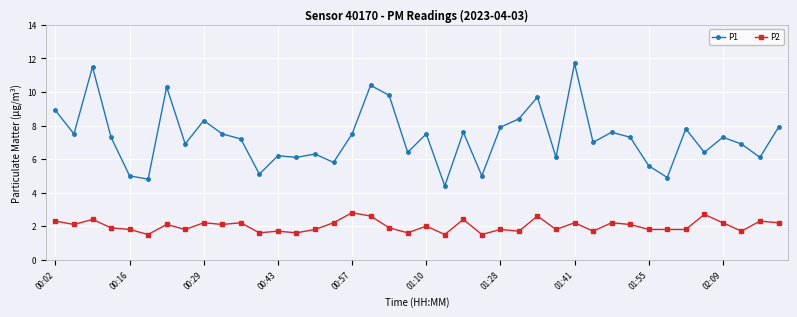

List the series in order of their peak value, highest first.

P1, P2